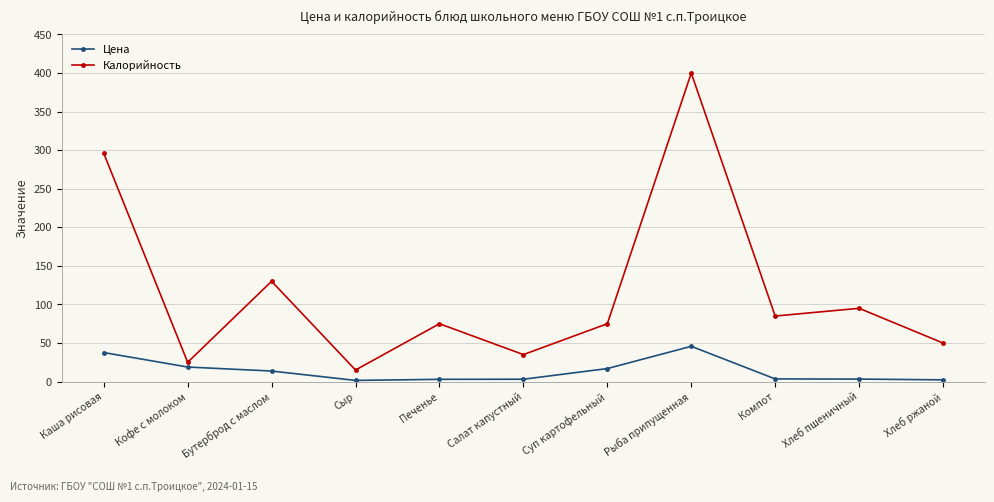

What is the difference between the maximum and minimum values in the Калорийность series?

385.0